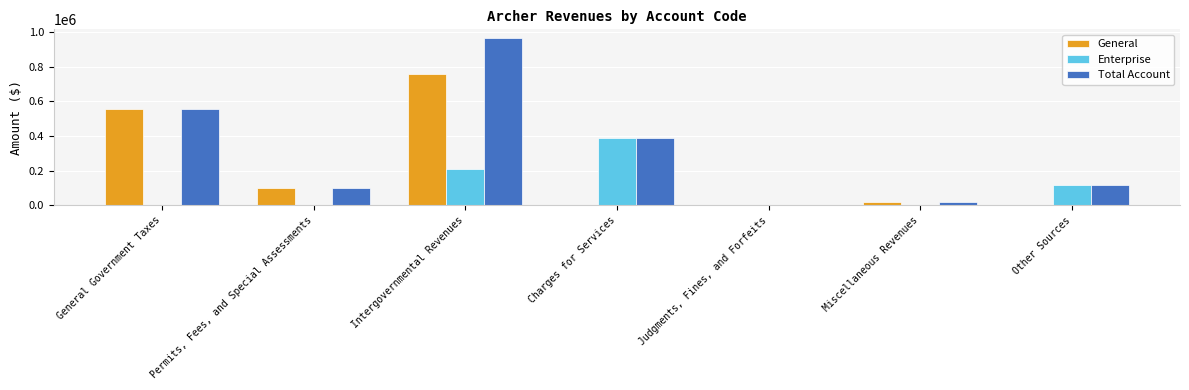

The General series shows 2350 at Judgments, Fines, and Forfeits. True or false?

True